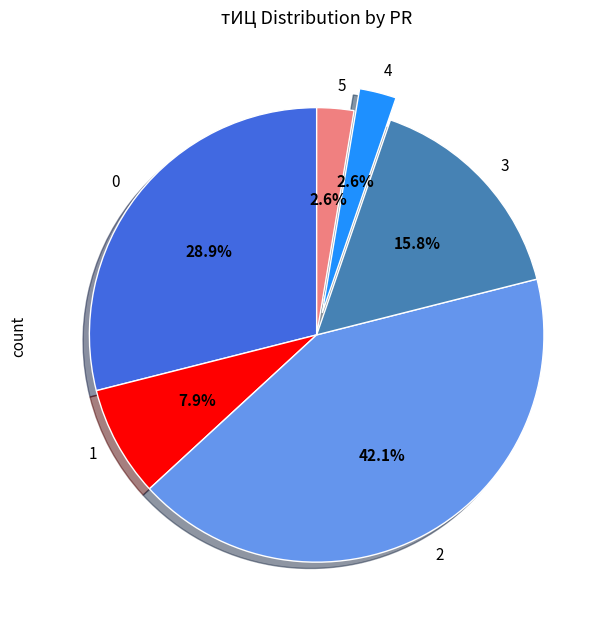

How much of the chart is everything except 3?

84.2%